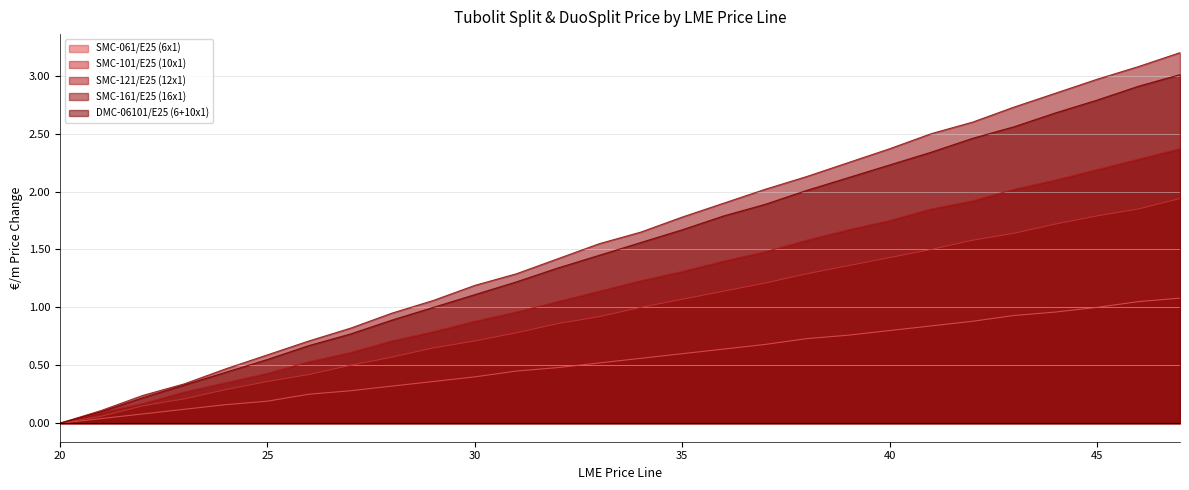

True or false: SMC-101/E25 (10x1) and SMC-161/E25 (16x1) cross at least once.

False